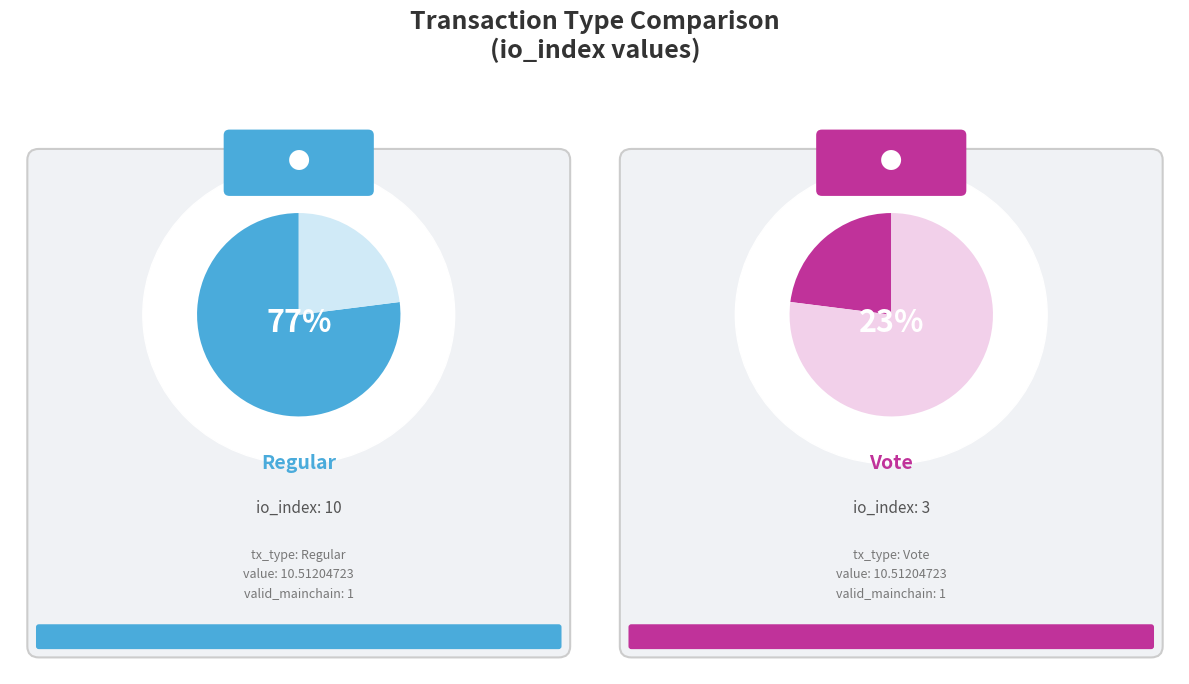

The Regular slice represents 64% of the pie. True or false?

False